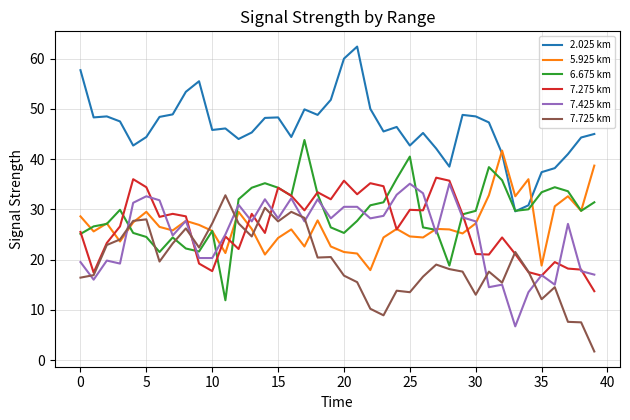

What is the maximum value shown in the chart?

62.4